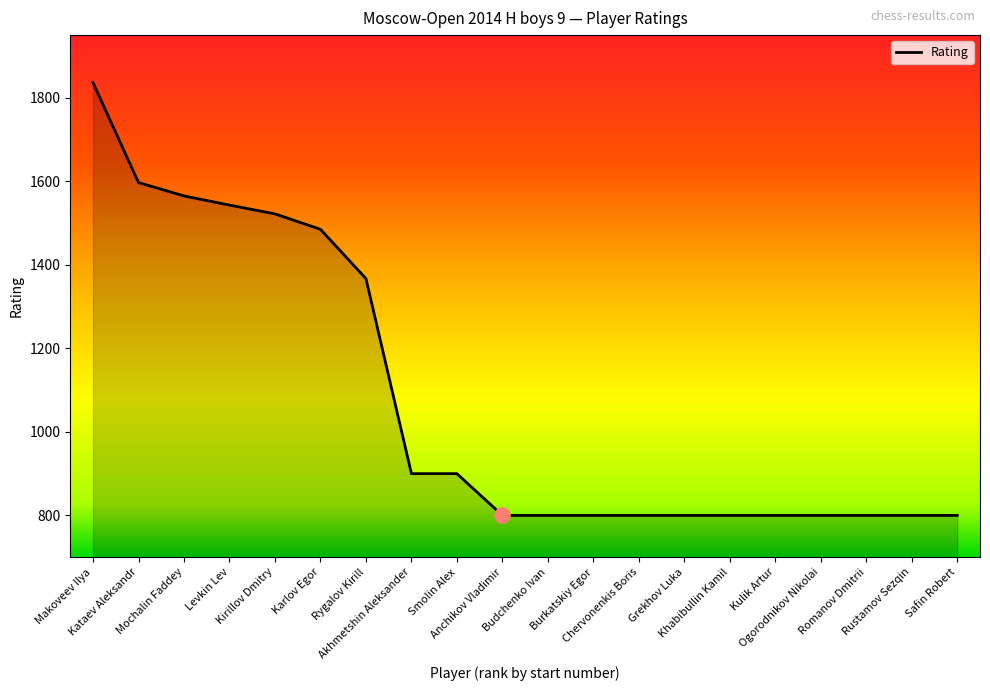

What is the change in value from Kirillov Dmitry to Rustamov Sezqin?

-722